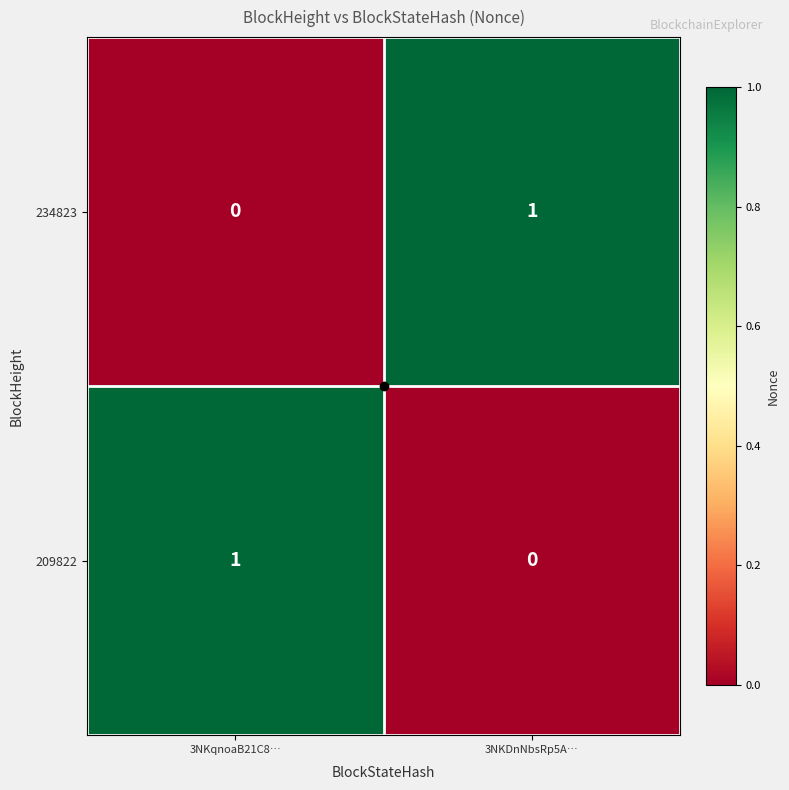

Is it true that 234823 equals 1 at 3NKDnNbsRp5A…?

True